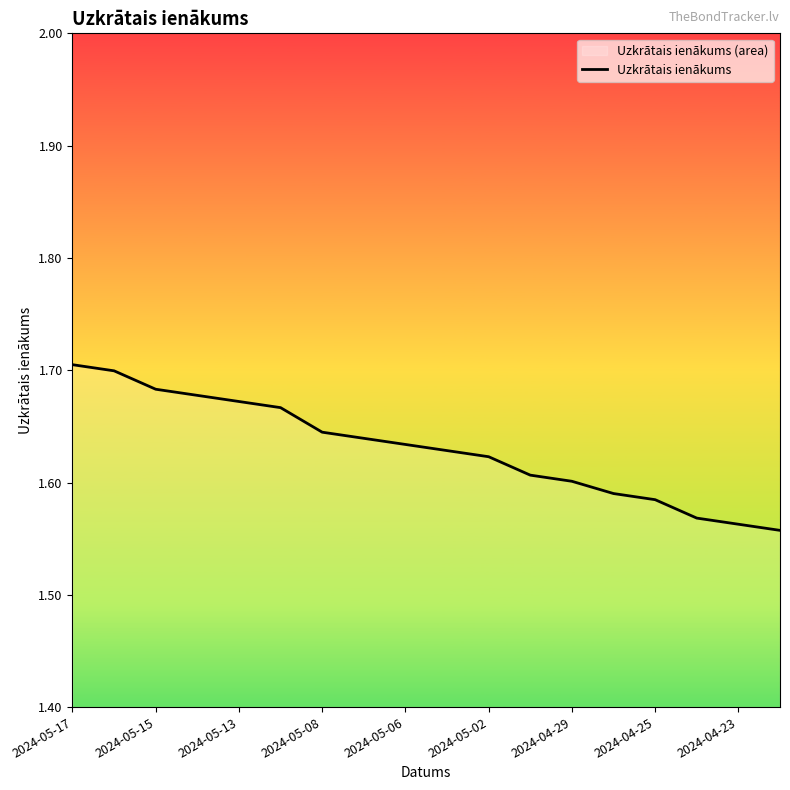

True or false: the data shows 2.6 at 2024-04-25.

False